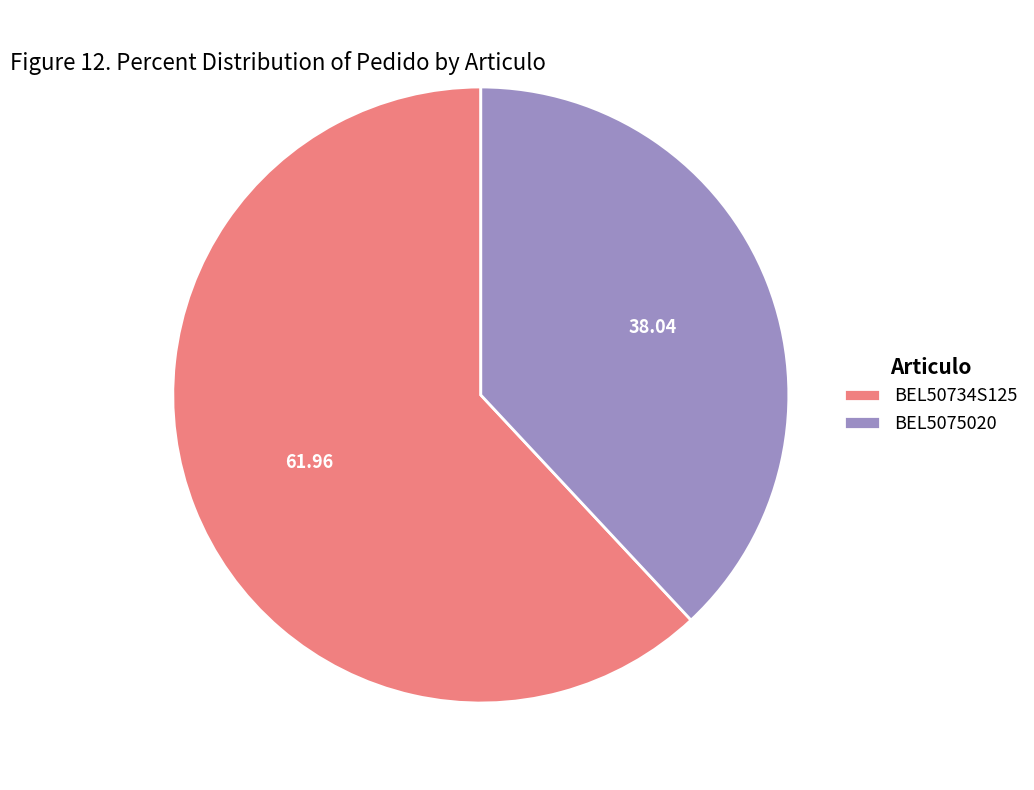

How many segments does this pie chart have?

2